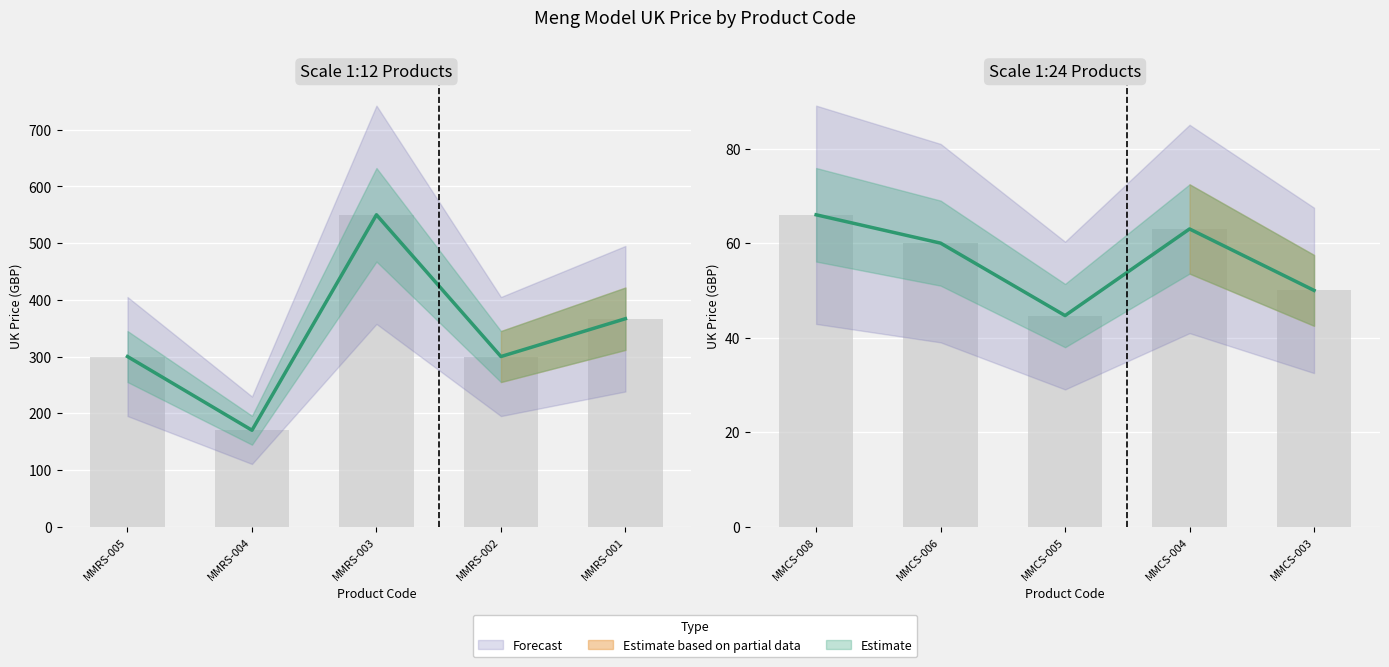

Rank the categories by value from highest to lowest.

MMRS-003, MMRS-001, MMRS-005, MMRS-002, MMRS-004, MMCS-008, MMCS-004, MMCS-006, MMCS-003, MMCS-005